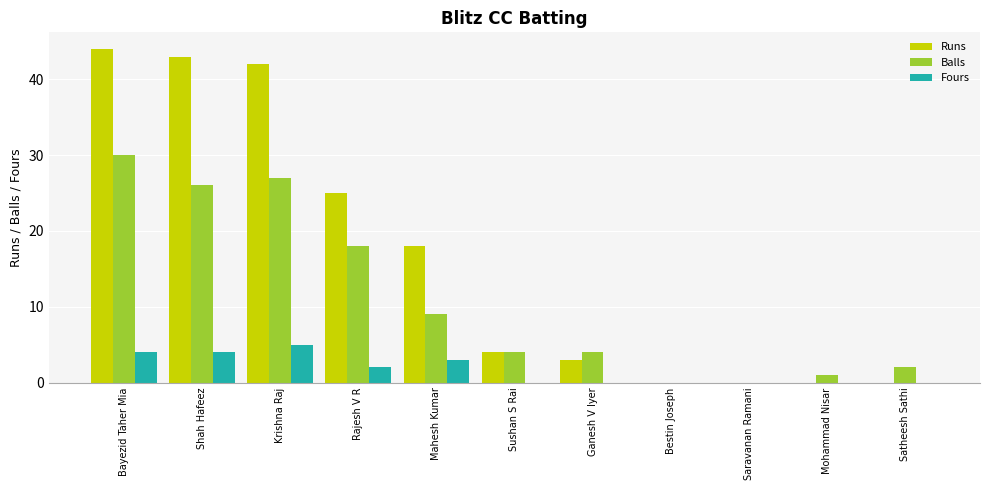

At which label is Fours closest to 2?

Rajesh V R